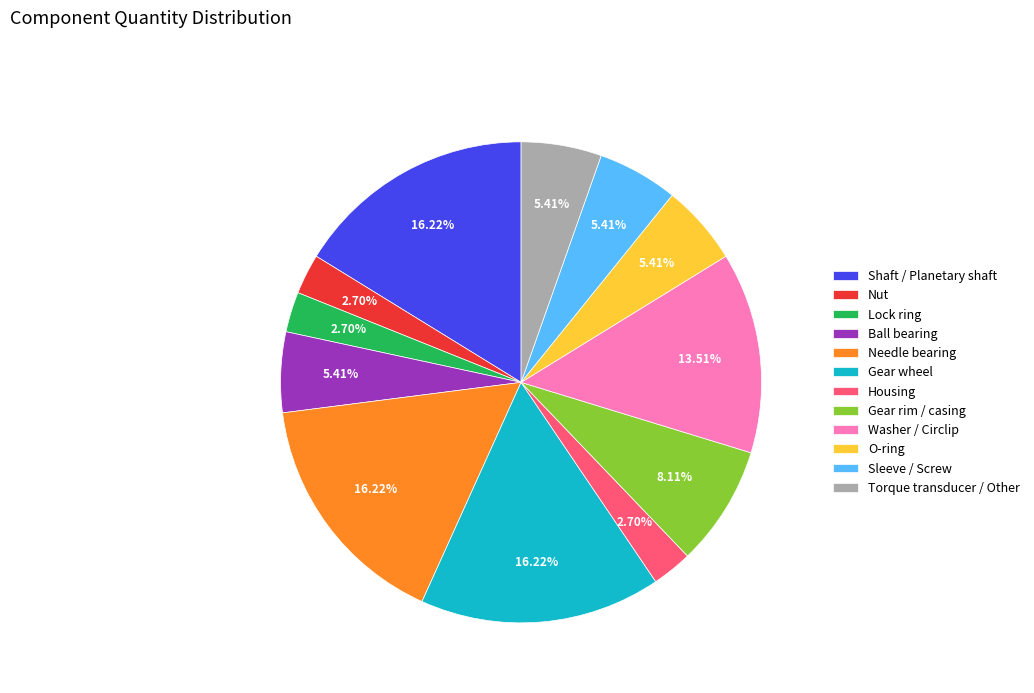

Does any single category account for the majority?

No